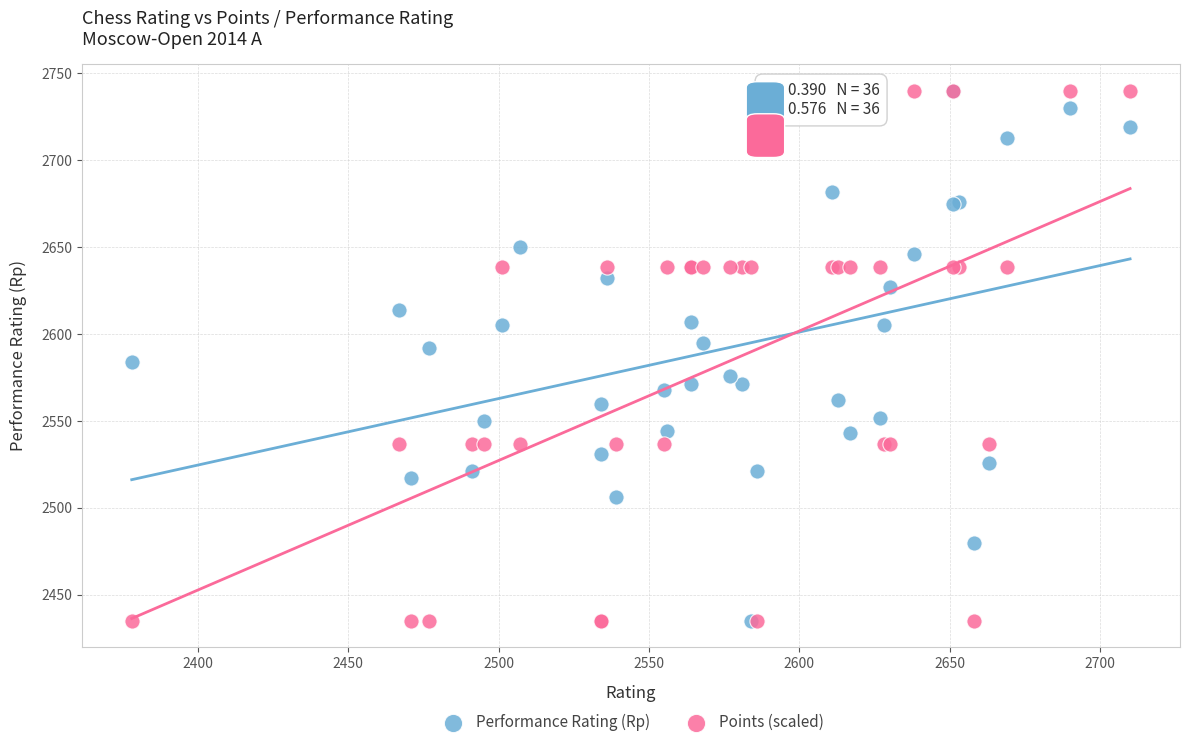

What are all the series names shown in the legend?

Performance Rating (Rp), Points (scaled)